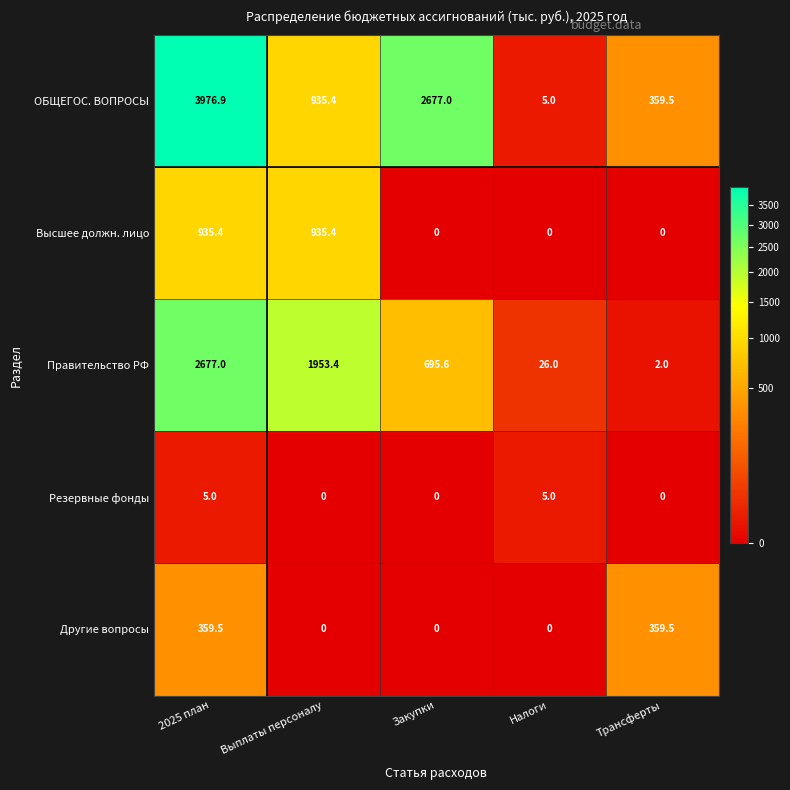

How many distinct data groups are displayed?

5